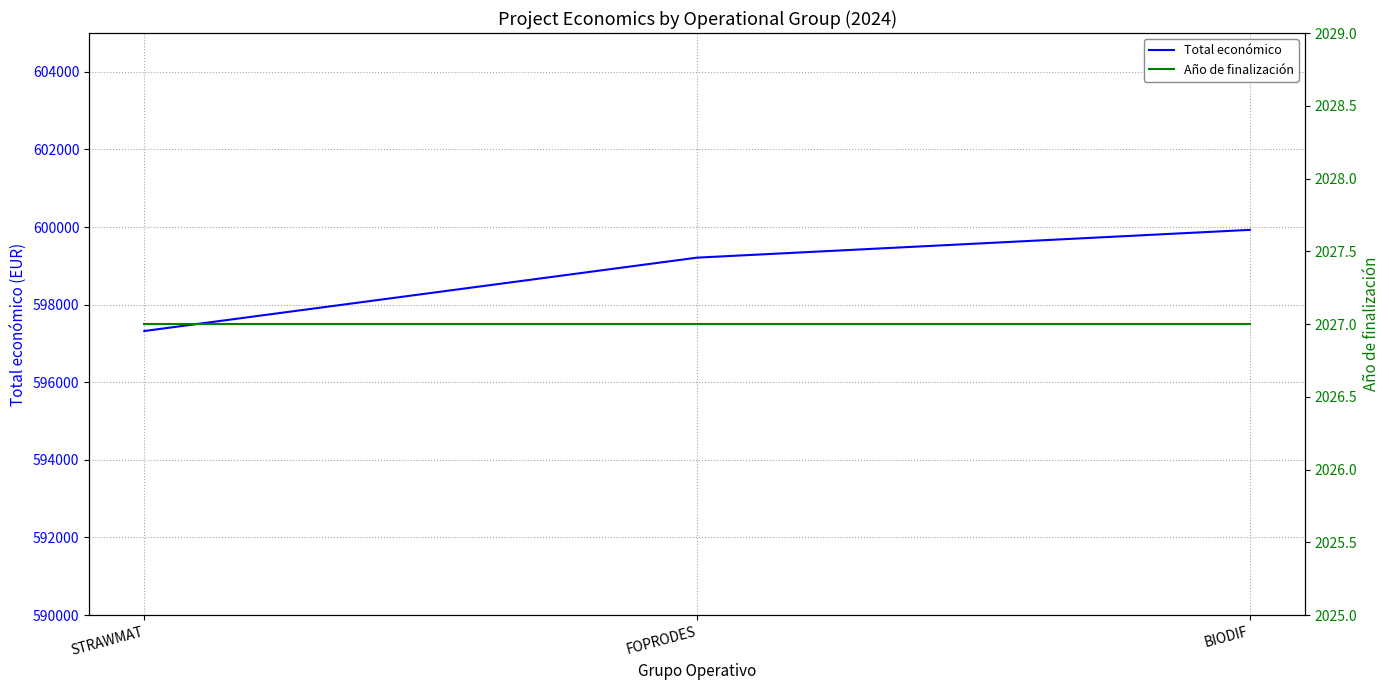

Reading left to right, extract all data points from this chart.

Total económico: STRAWMAT=597320	FOPRODES=599211	BIODIF=599927
Año de finalización: STRAWMAT=2027	FOPRODES=2027	BIODIF=2027